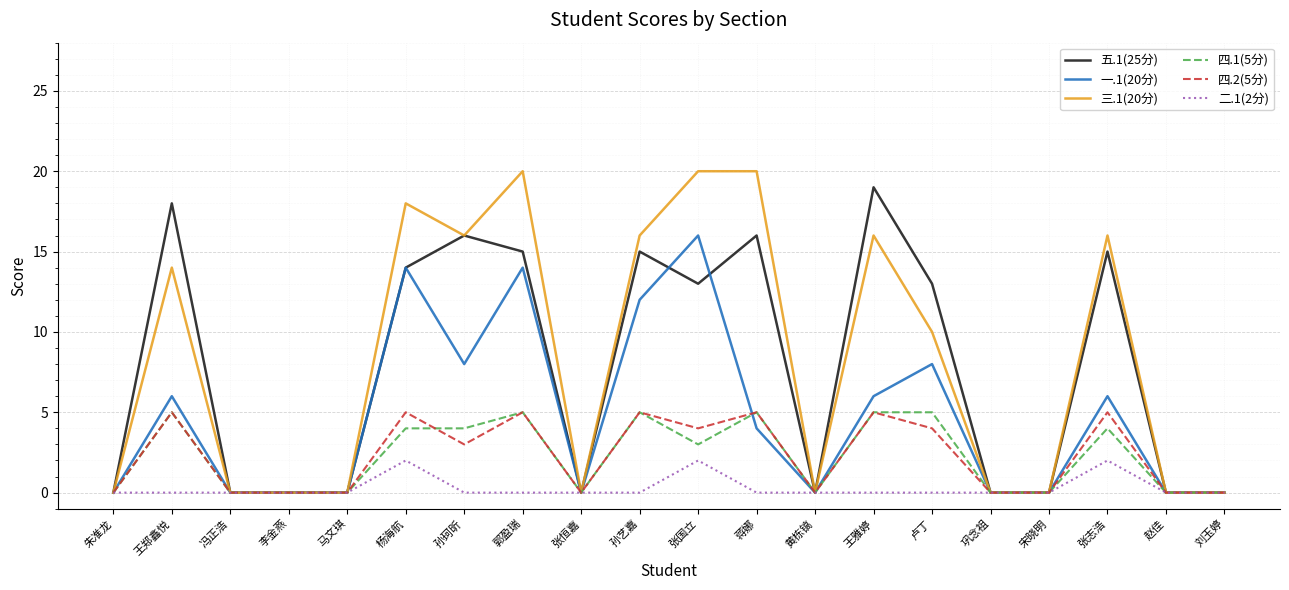

How many values in the 一.1(20分) series are below 4?

10